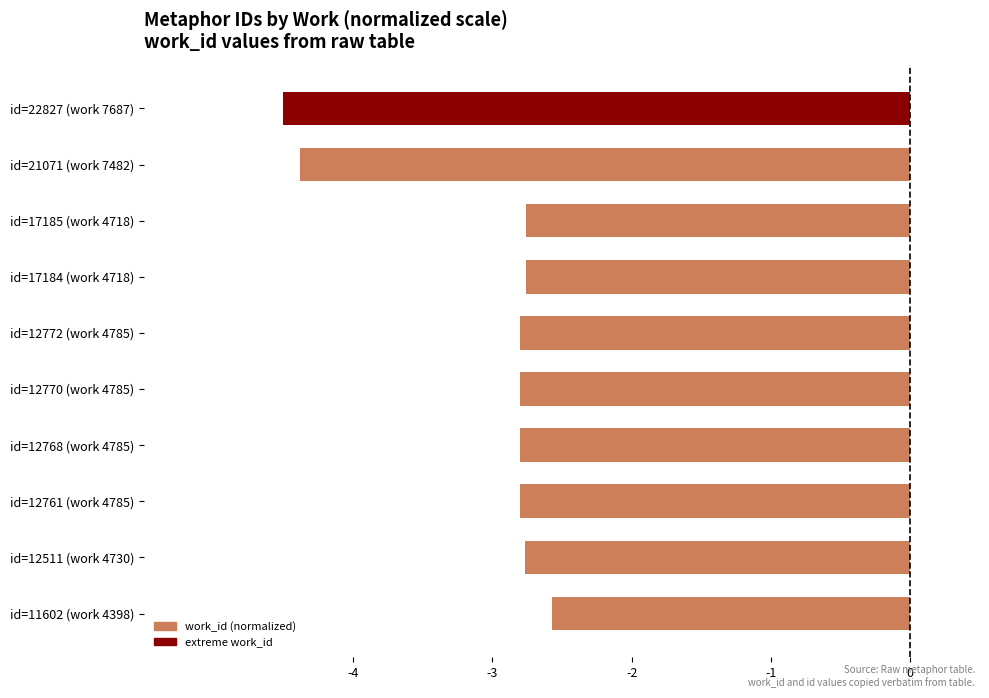

Which label corresponds to the largest value in the chart?

id=11602 (work 4398)